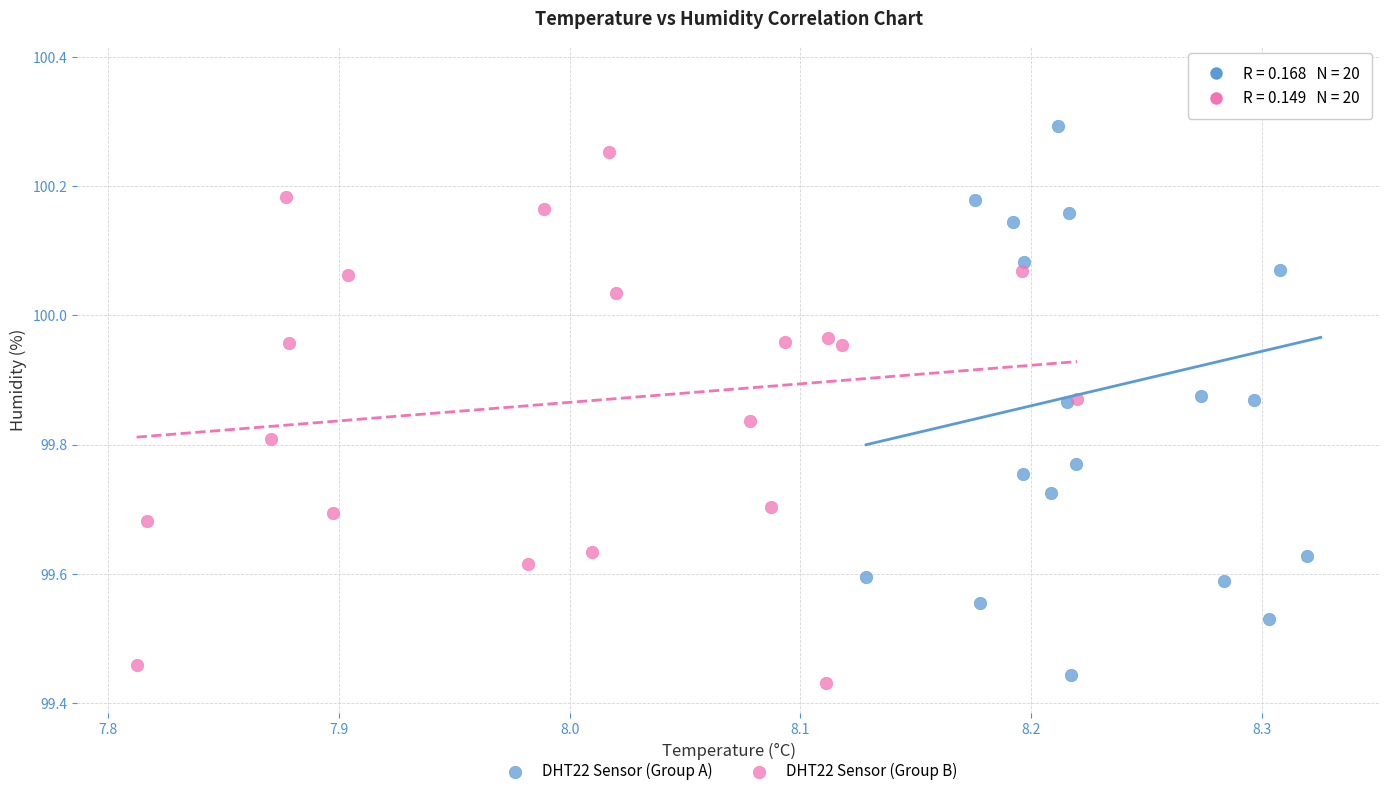

Which series has the largest Y range (max minus min)?

DHT22 Sensor (Group A)